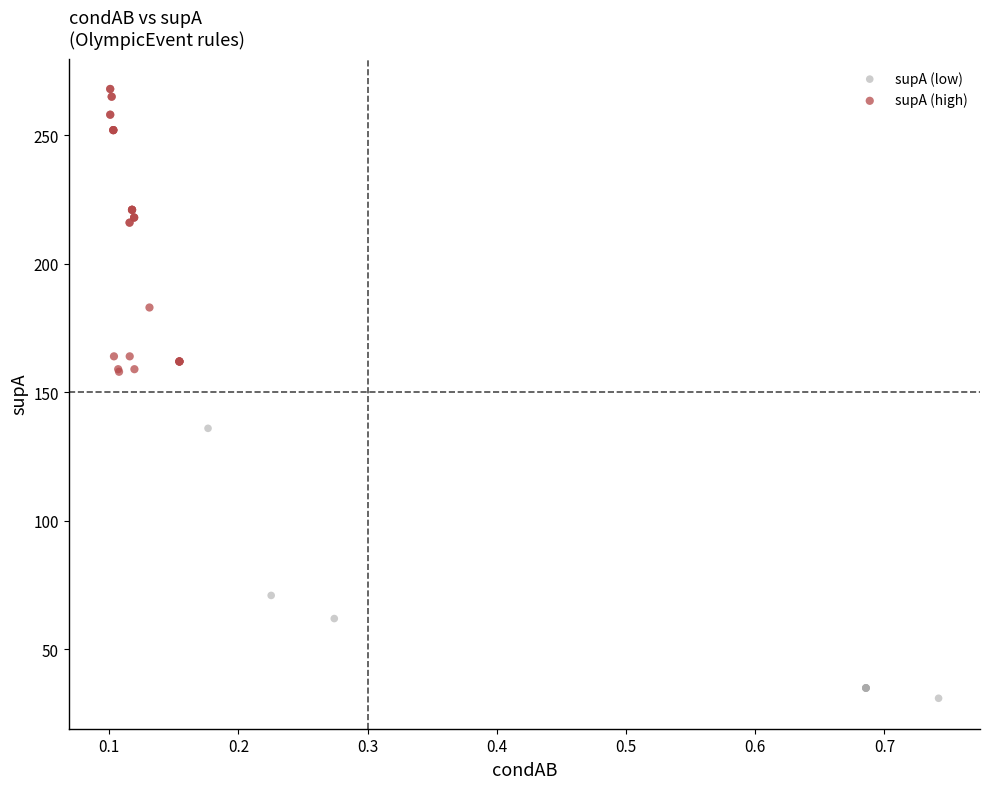

Which series reaches the maximum Y coordinate?

supA (high)